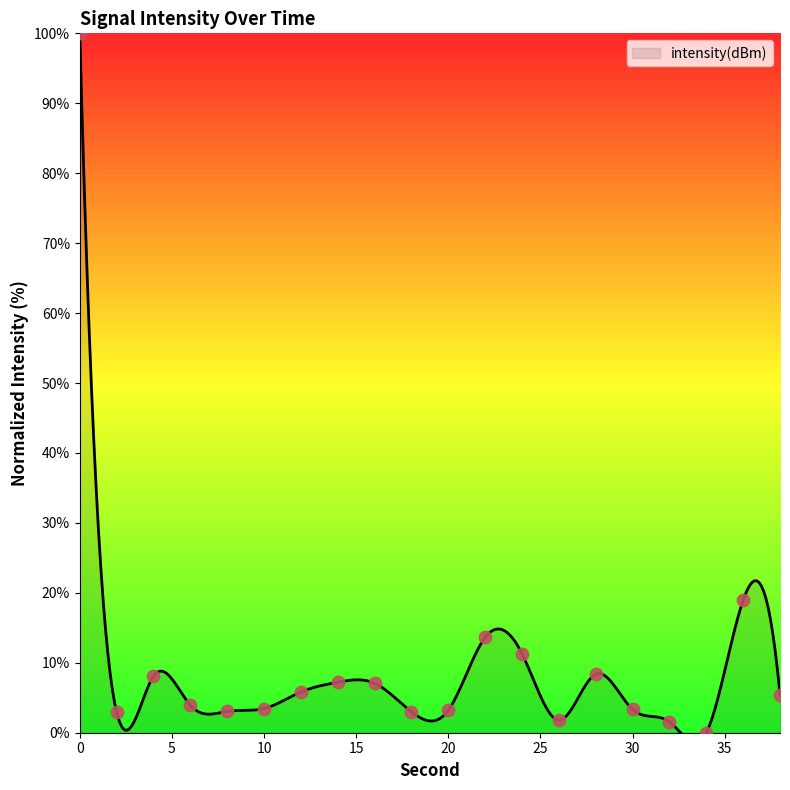

What is the change in value from 4 to 12?

-2.3